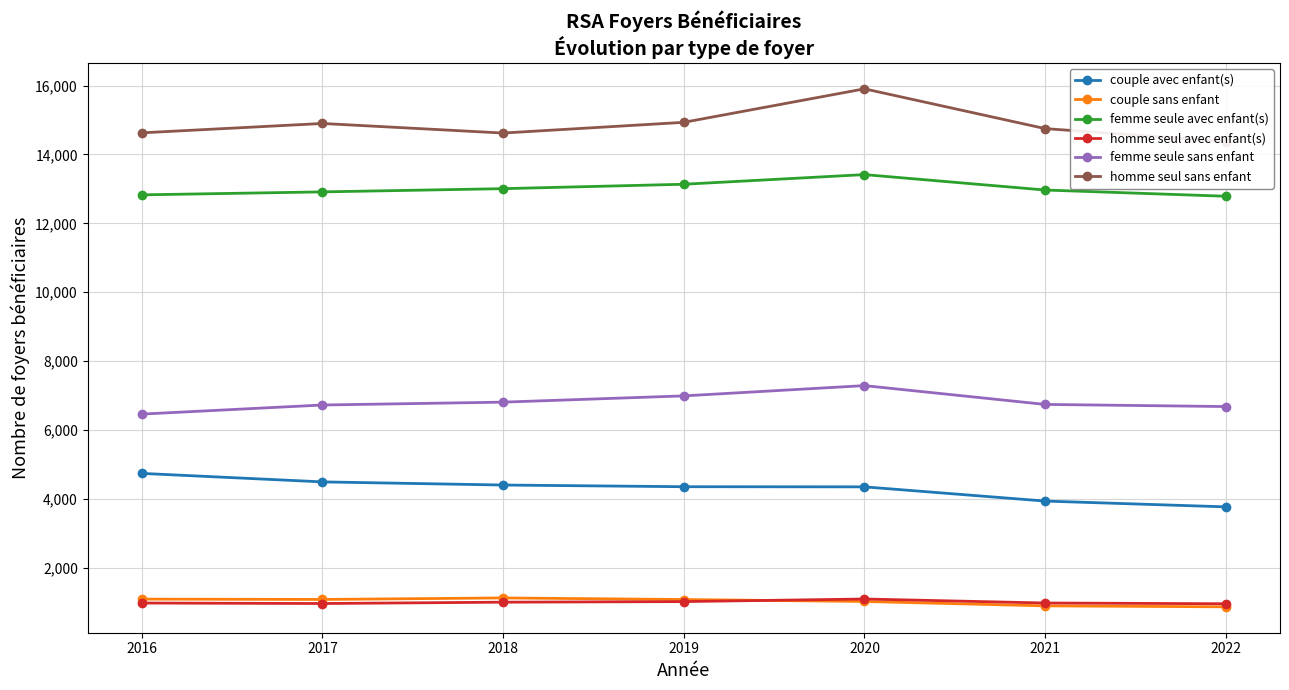

What is the maximum value shown in the chart?

15906